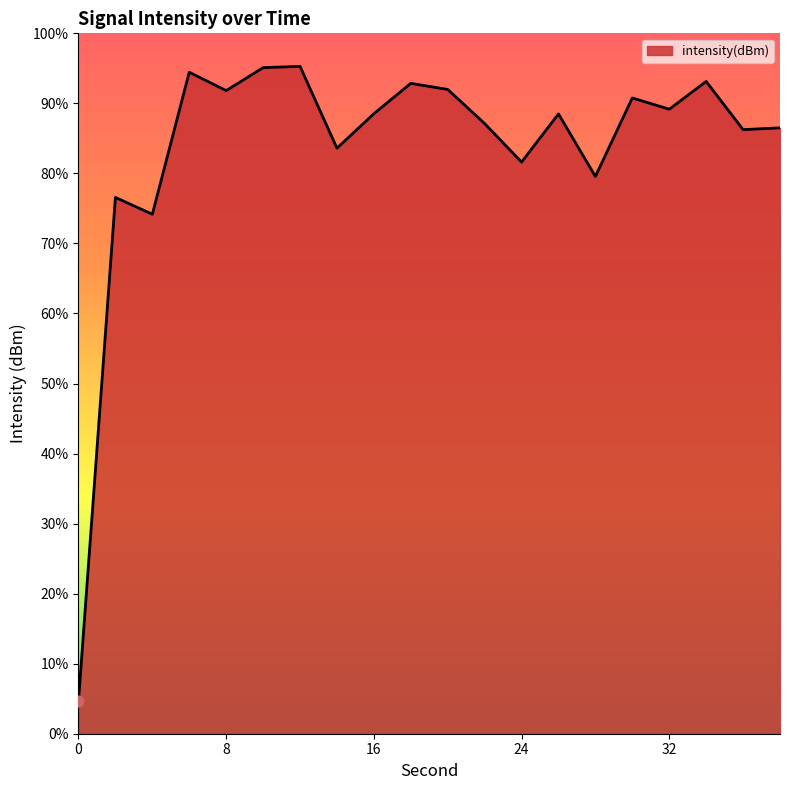

What is the change in value from 0 to 12?

+96.0